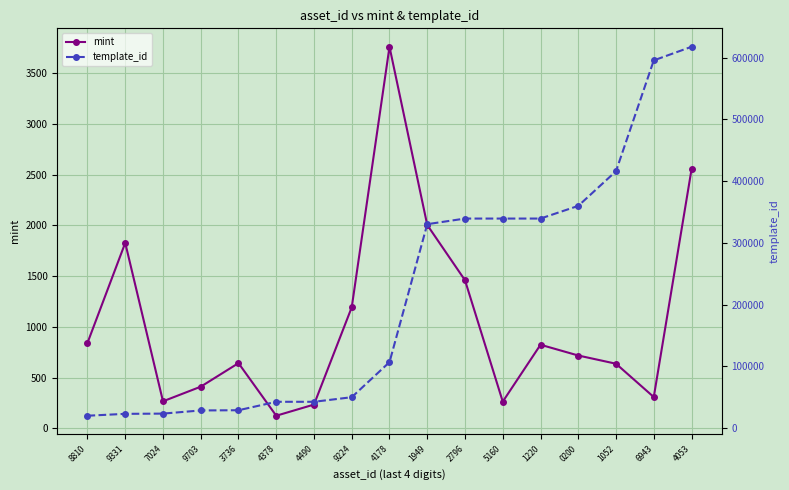

The mint series shows 1803 at 9224. True or false?

False